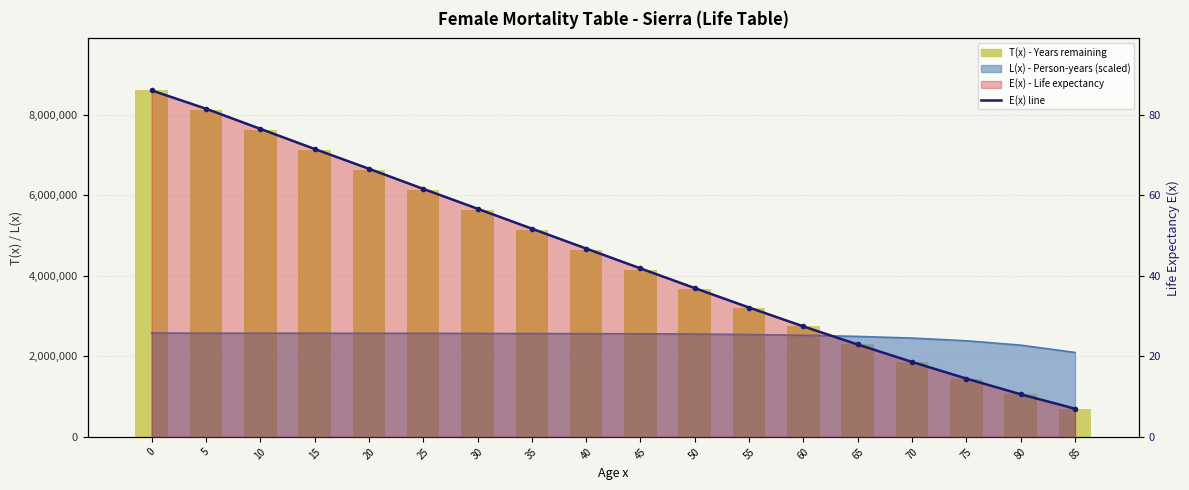

At 70, list the series in order from largest to smallest.

T(x) - Years remaining, E(x) line